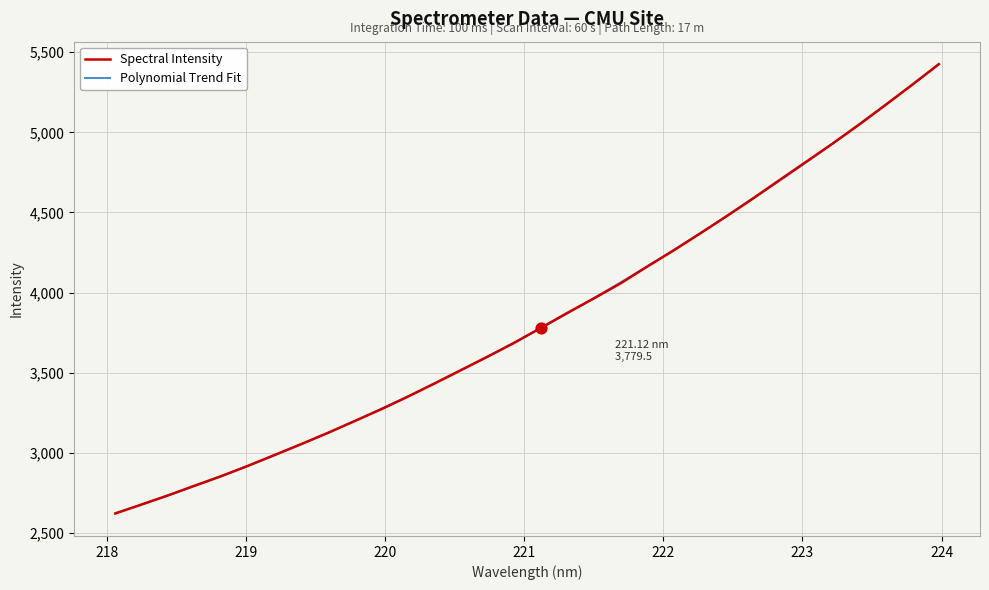

What is the change in value from 219.0156 to 223.2172?

+2009.7